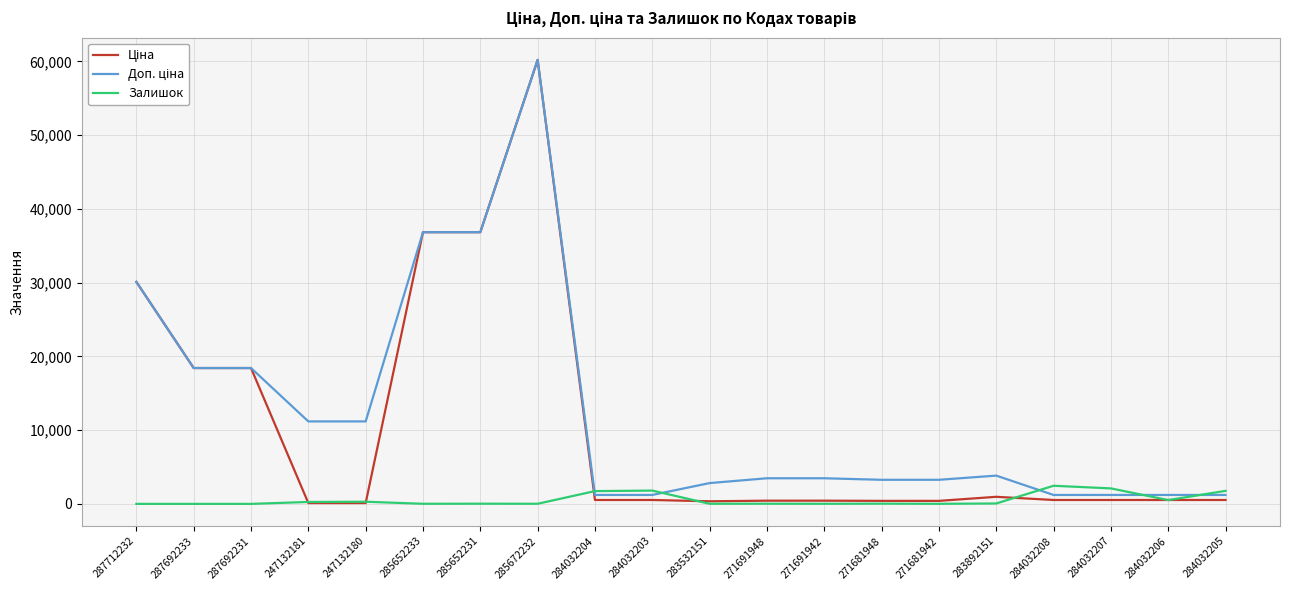

At which category does the chart reach its peak across all series?

285672232